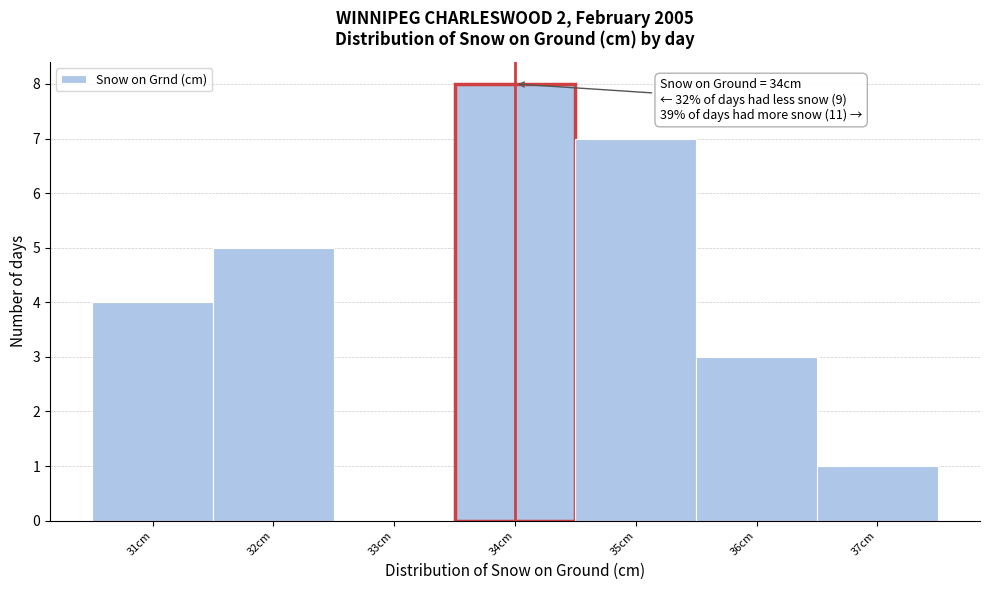

Over which range of the x-axis is the bar tallest?

33.5 to 34.5